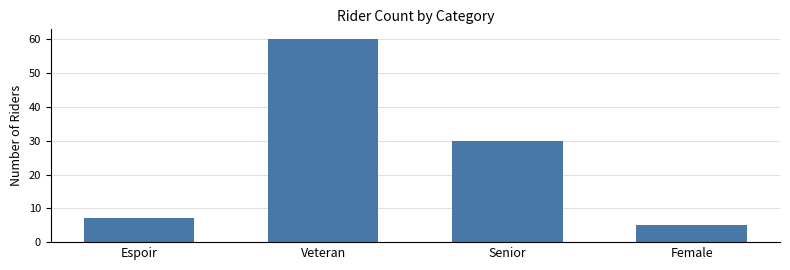

What is the difference between the values at Senior and Female?

25